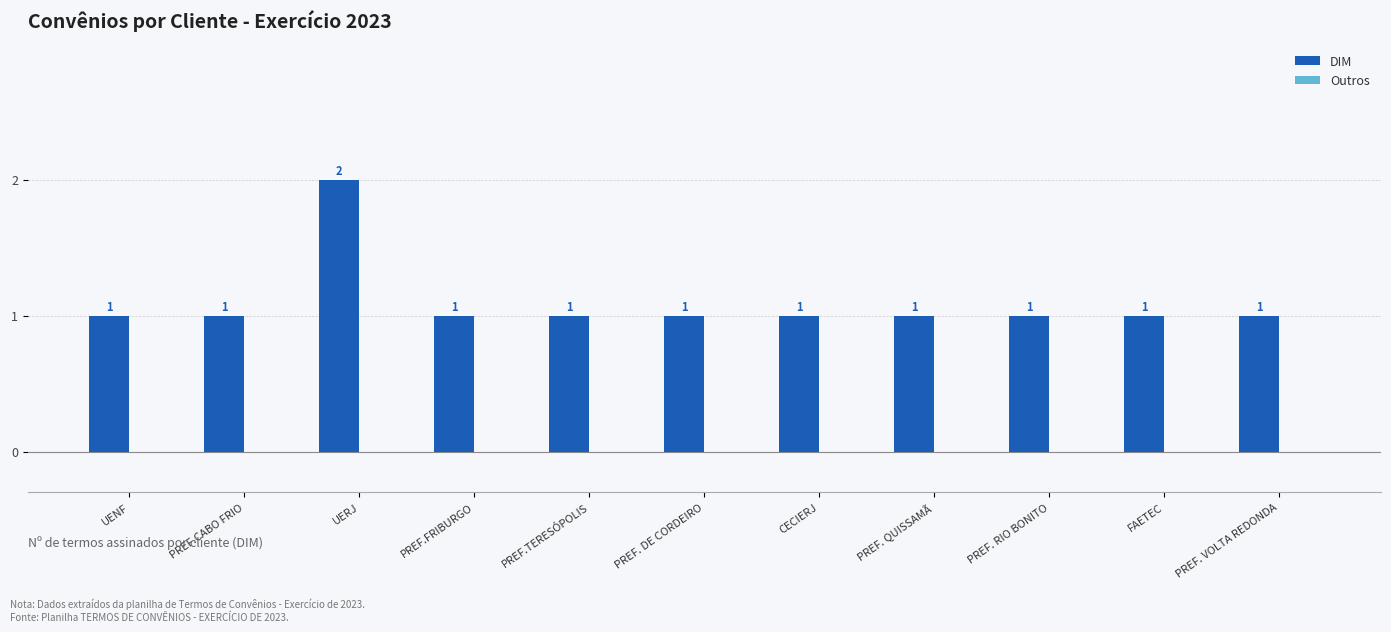

Which label corresponds to the largest value in the chart?

UERJ